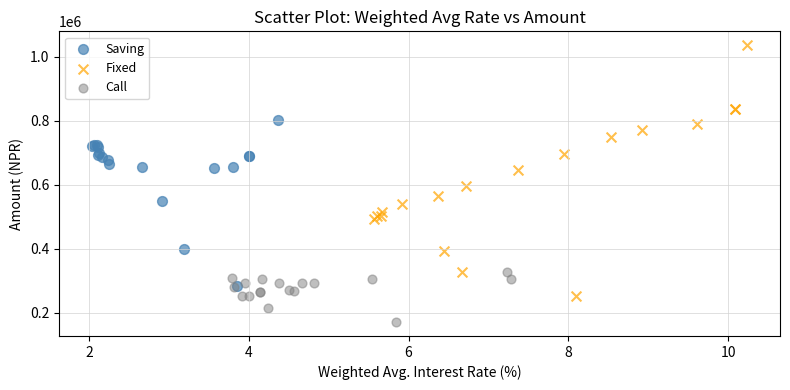

Which series has the largest Y range (max minus min)?

Fixed